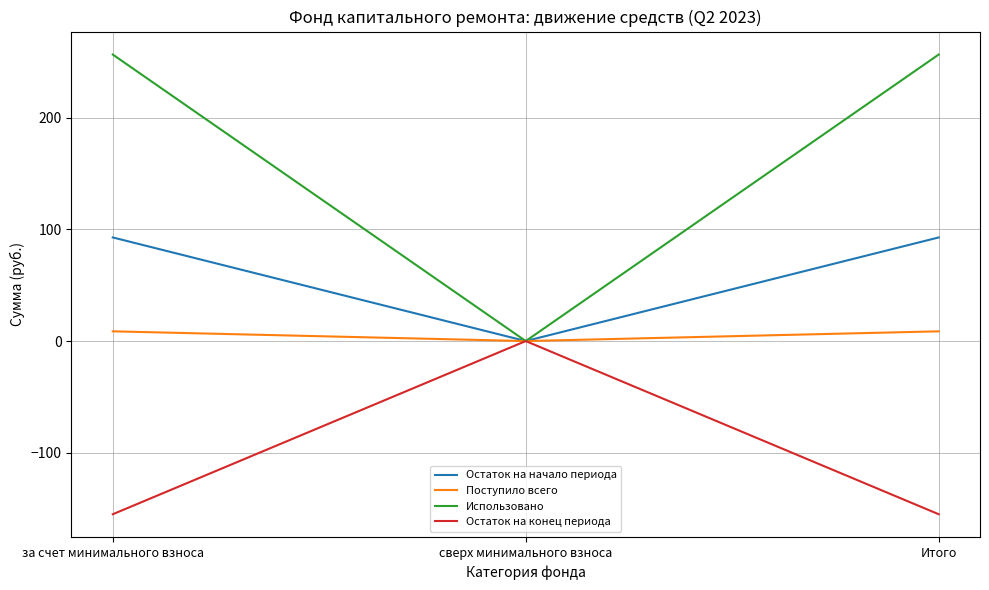

Which series has the largest total across all categories?

Использовано